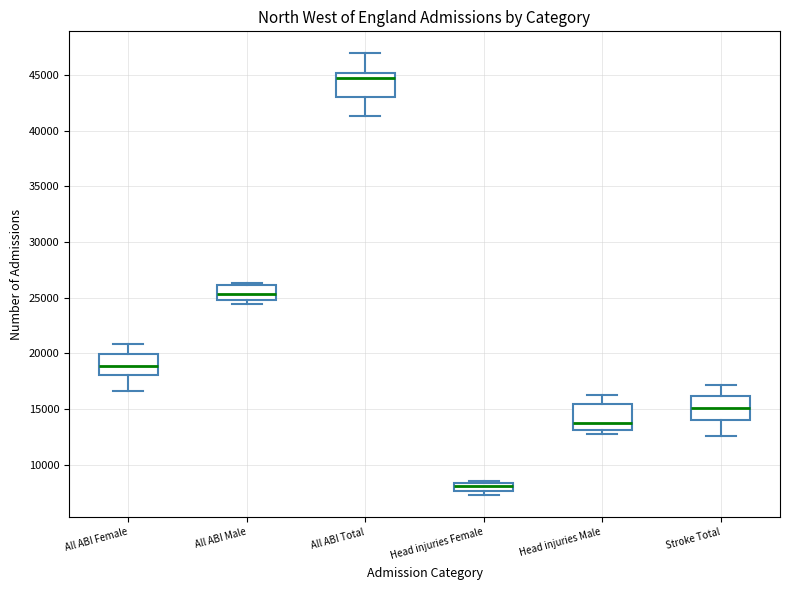

Where is the lower edge of the box for Head injuries Male on the y-axis? The values are not printed on the chart, so give them approximately, as read against the axis.

13000